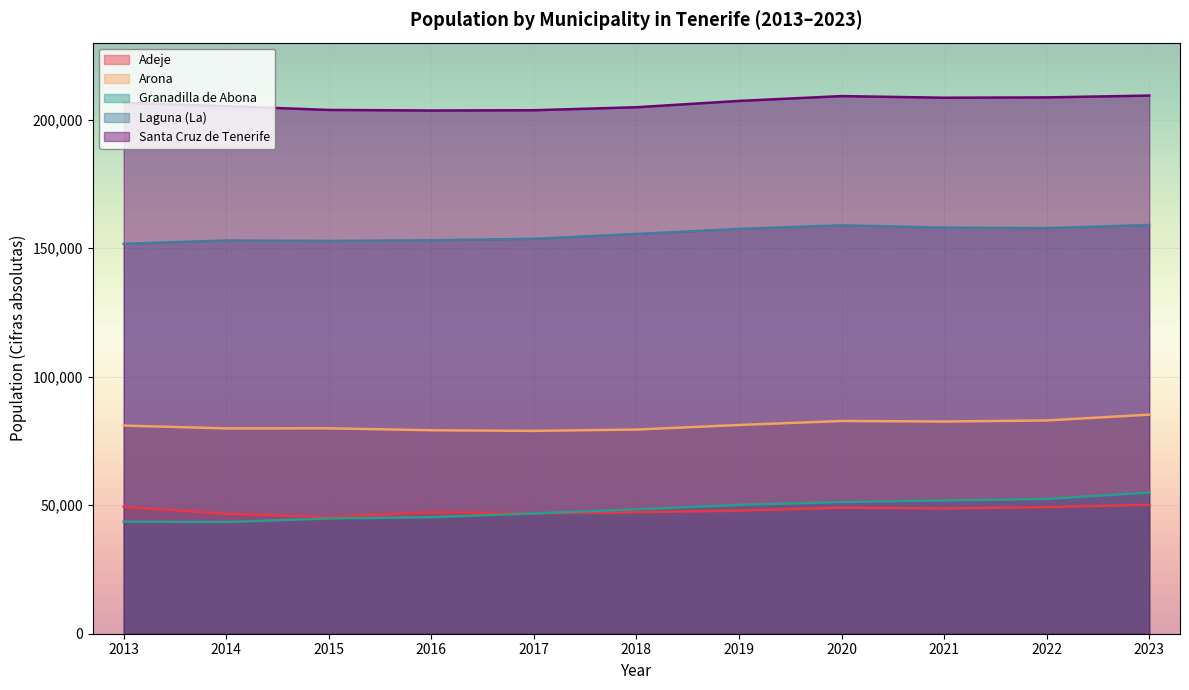

Reading left to right, what are all the values shown in this chart?

Adeje: 49387	46667	45405	47316	46833	47280	47869	49030	48733	49270	50167
Arona: 80987	79890	79928	79172	78930	79448	81216	82777	82563	82982	85249
Granadilla de Abona: 43608	43455	44846	45332	46816	48374	50146	51233	51850	52447	54942
Laguna (La): 151718	153009	152843	153111	153655	155549	157503	158911	158010	157815	159034
Santa Cruz de Tenerife: 206593	205279	203811	203585	203692	204856	207312	209194	208563	208688	209395